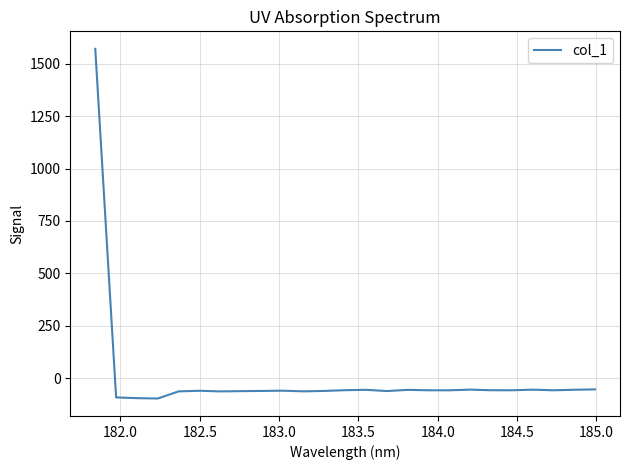

What is the difference between the maximum and minimum values?

1665.5